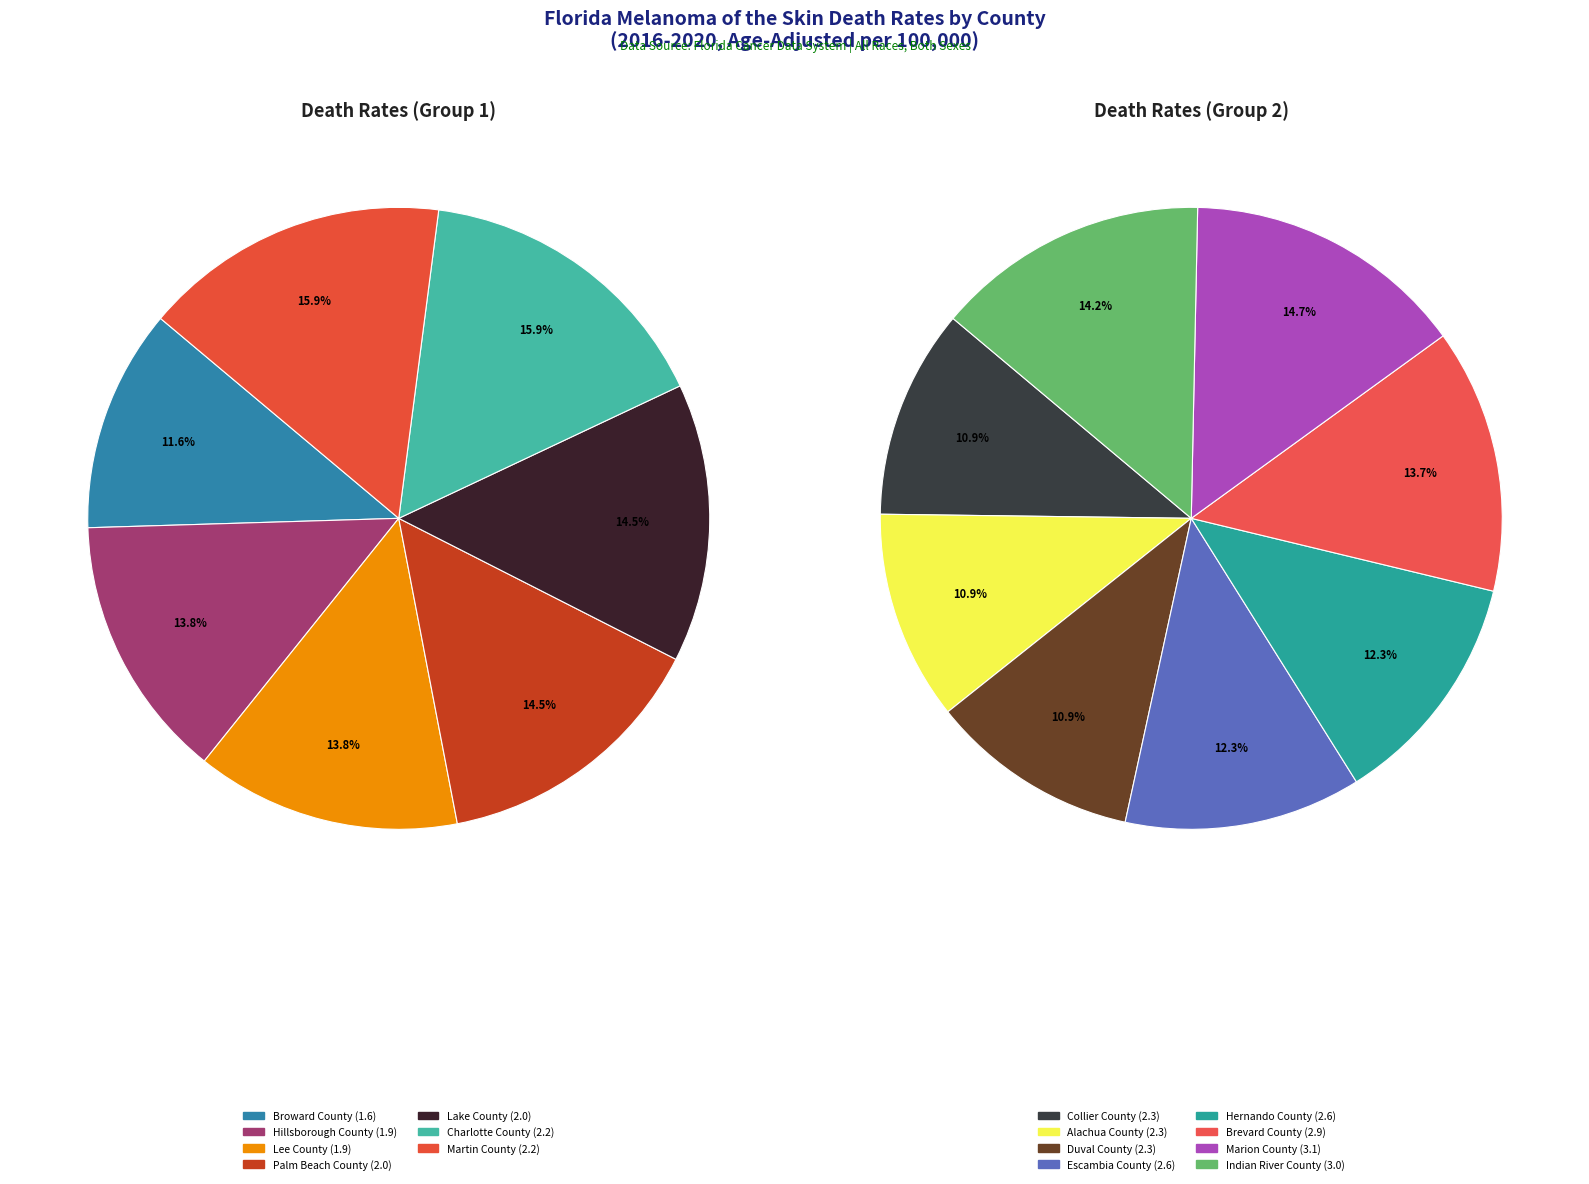

Combined, what portion of the pie is Marion County and Martin County?

15.2%